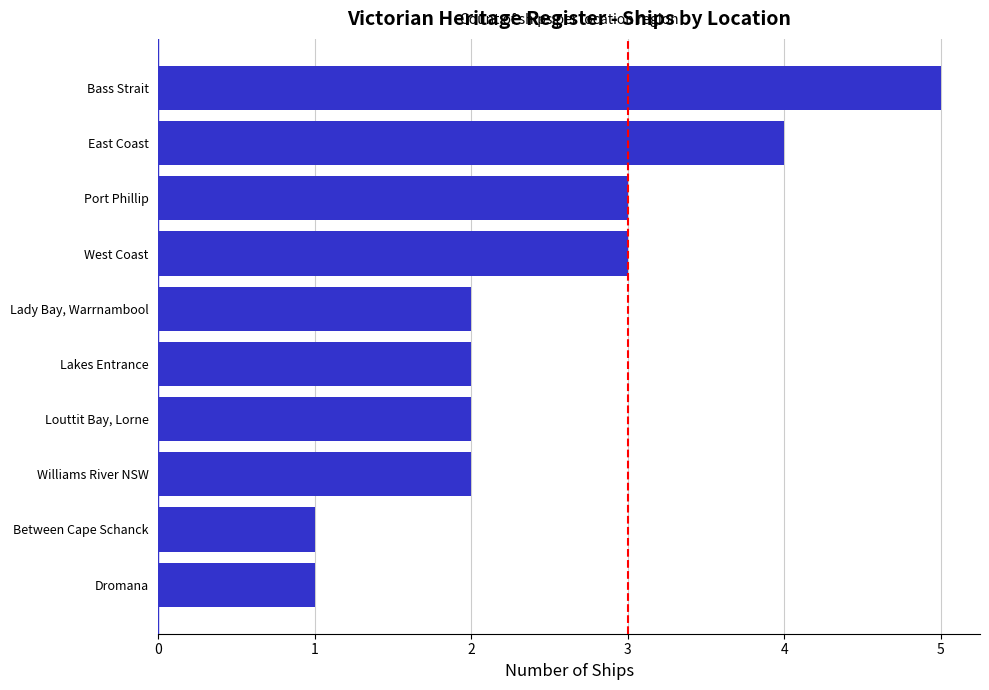

Reading bottom to top, transcribe all the data shown in this chart.

Dromana=1	Between Cape Schanck=1	Williams River NSW=2	Louttit Bay, Lorne=2	Lakes Entrance=2	Lady Bay, Warrnambool=2	West Coast=3	Port Phillip=3	East Coast=4	Bass Strait=5